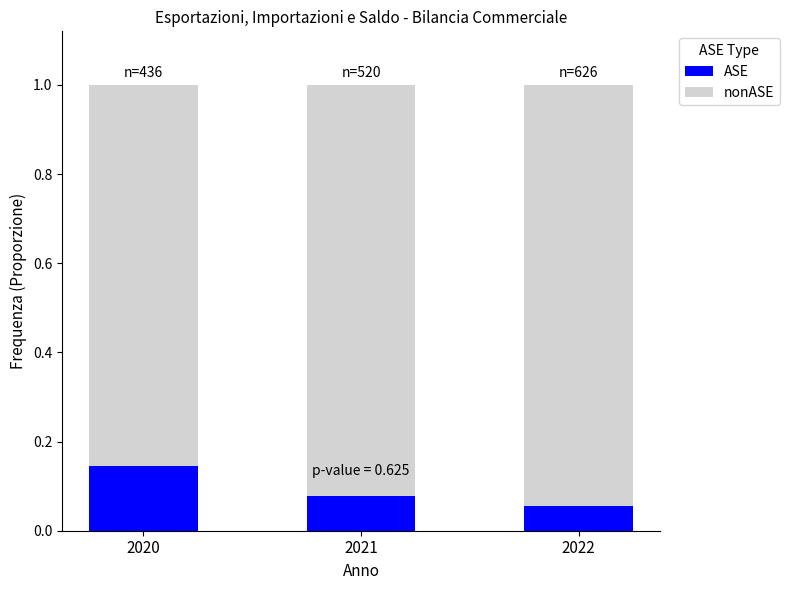

The value of ASE at 2022 is 0.0. True or false?

False